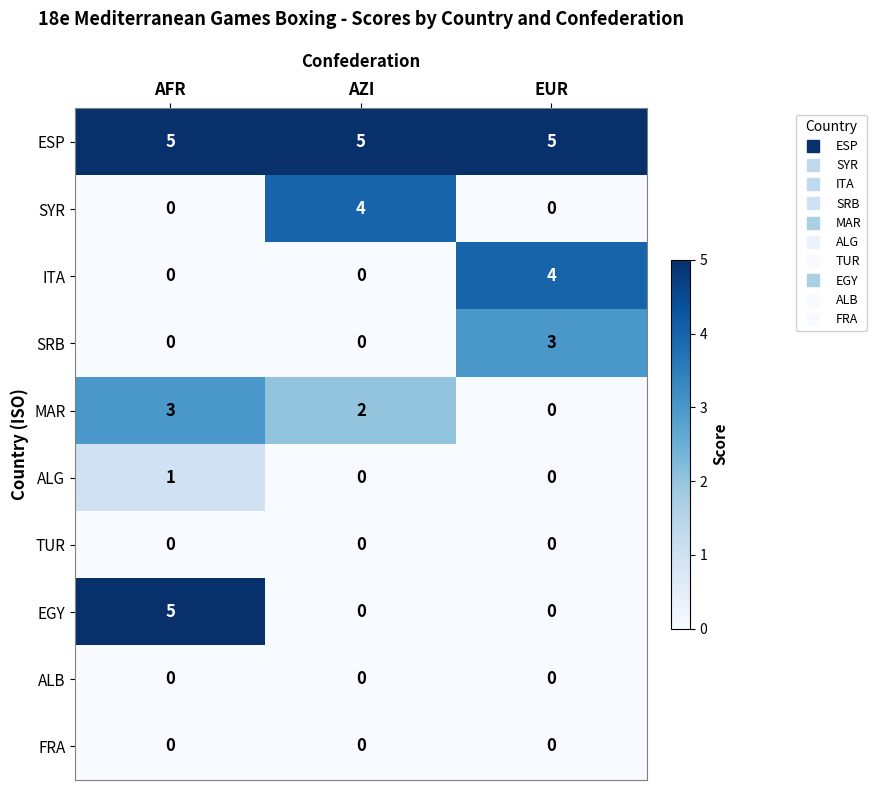

Which series has the widest spread of values?

EGY